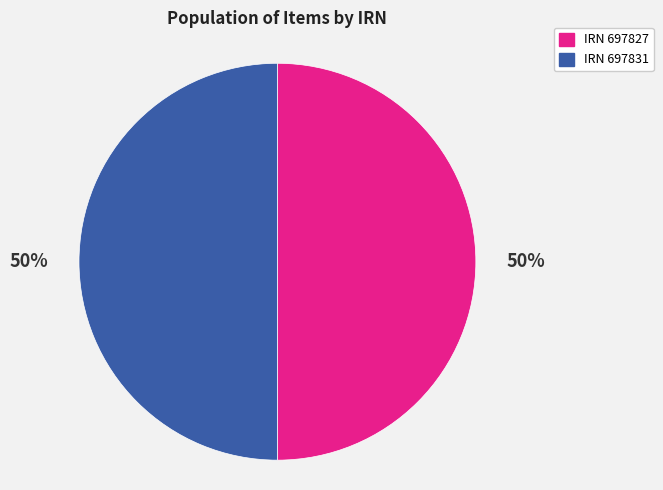

To the nearest percent, what percentage of the pie is IRN 697827?

50%